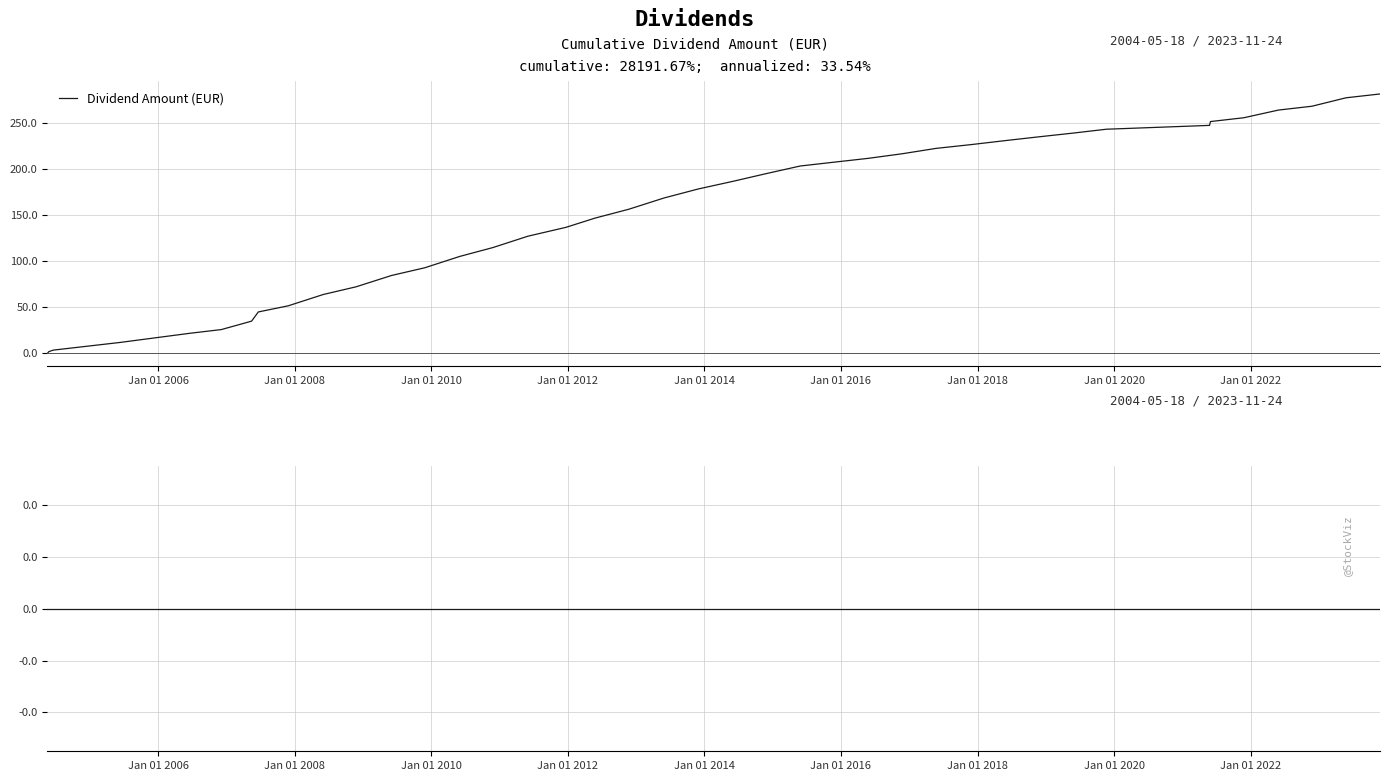

What is the highest value of the Dividend Amount (EUR) series?

281.9